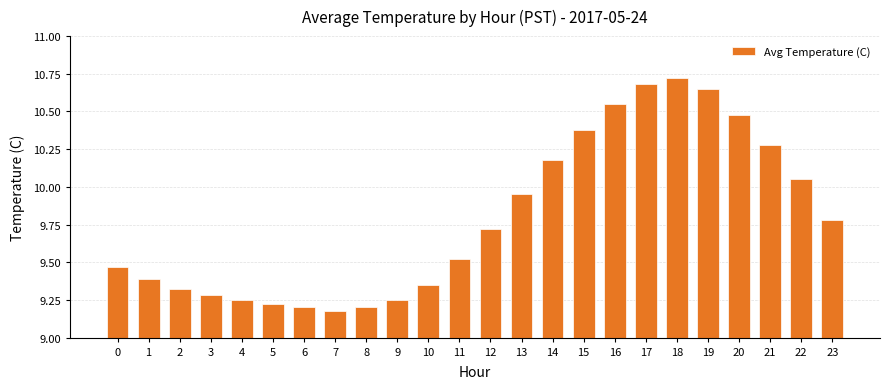

Which has a higher value, 1 or 7?

1